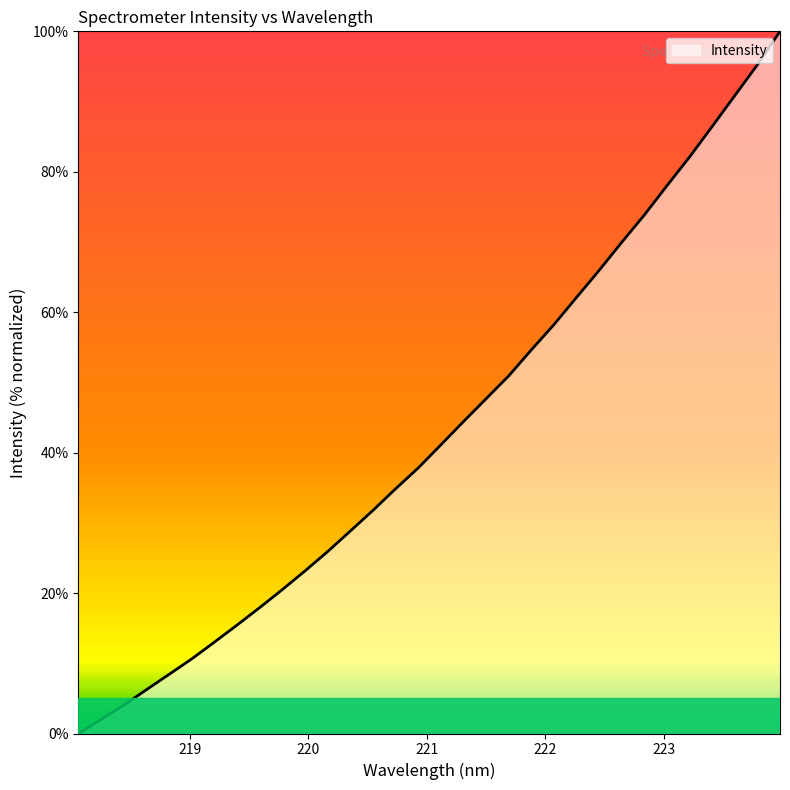

What is the maximum value shown in the chart?

100.0